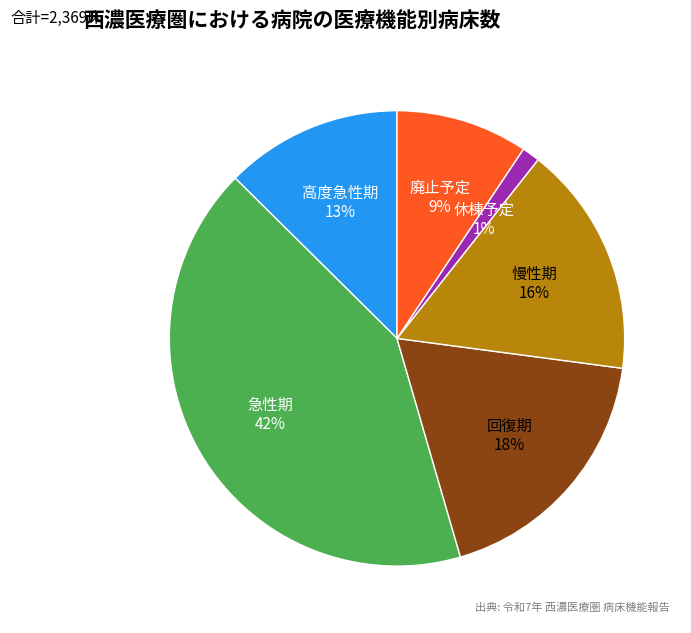

To the nearest percent, what is the difference between the largest and smallest slice percentages?

41%